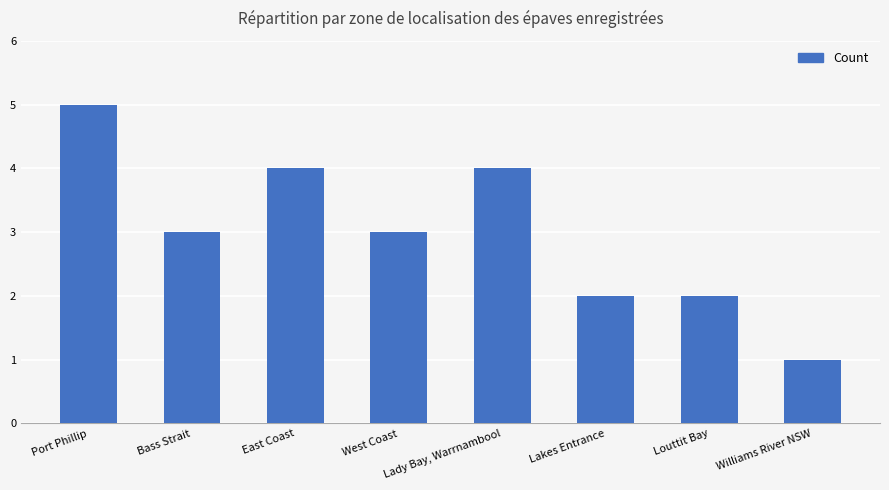

True or false: the data shows 2 at Lady Bay, Warrnambool.

False